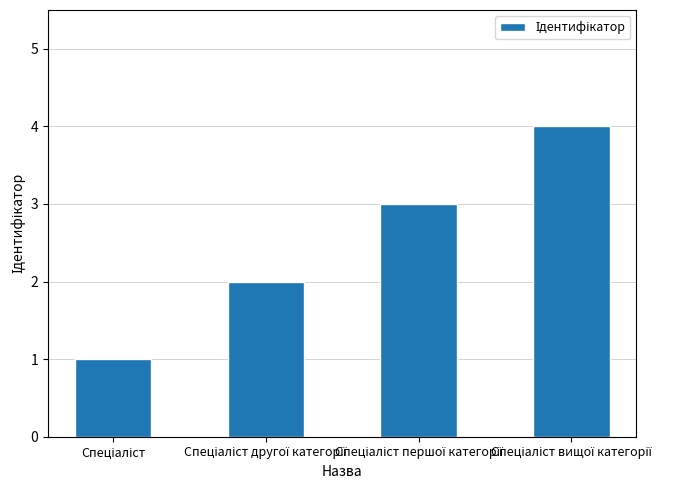

Reading left to right, transcribe all the data shown in this chart.

1	2	3	4